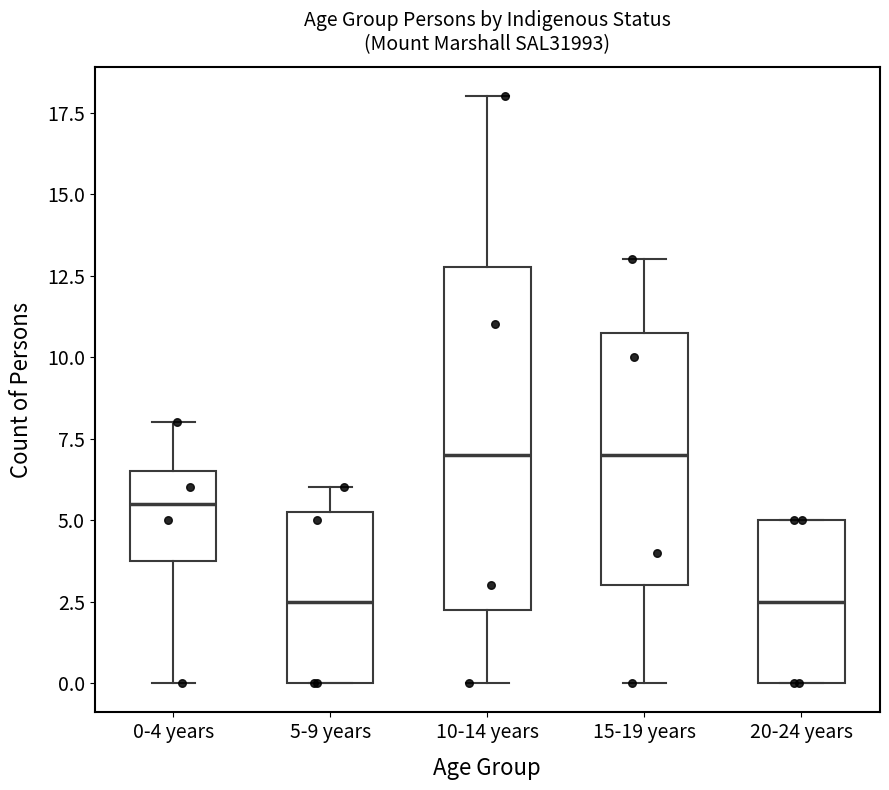

Which box is the tallest, from its lower edge to its upper edge?

10-14 years